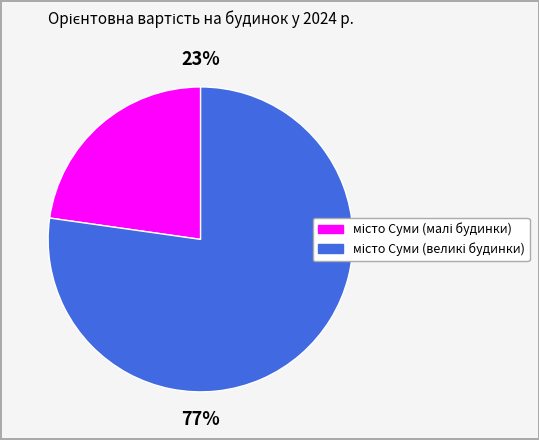

Is there a majority slice in this chart?

Yes